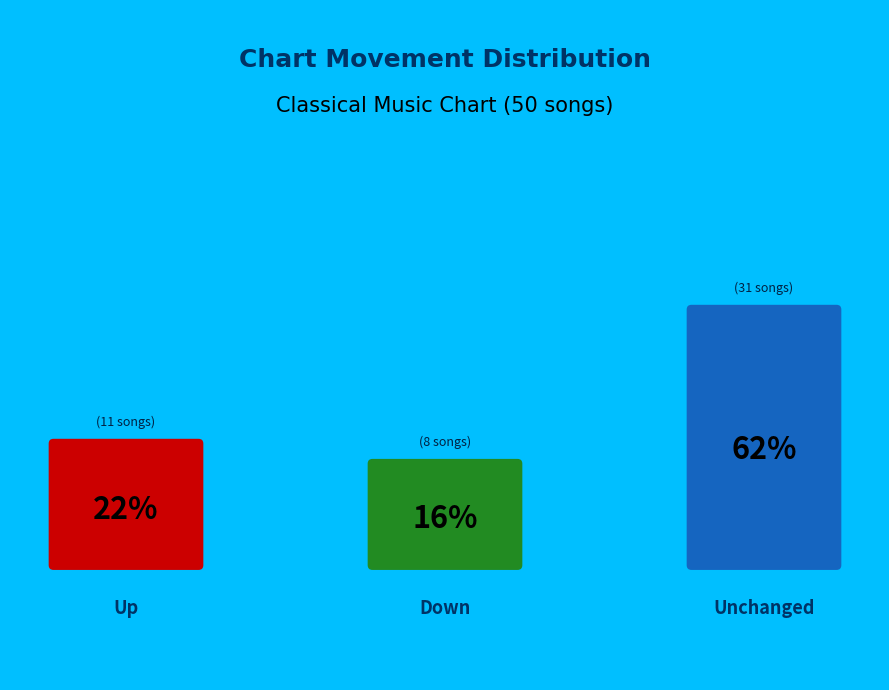

True or false: - accounts for 47% of the total.

False